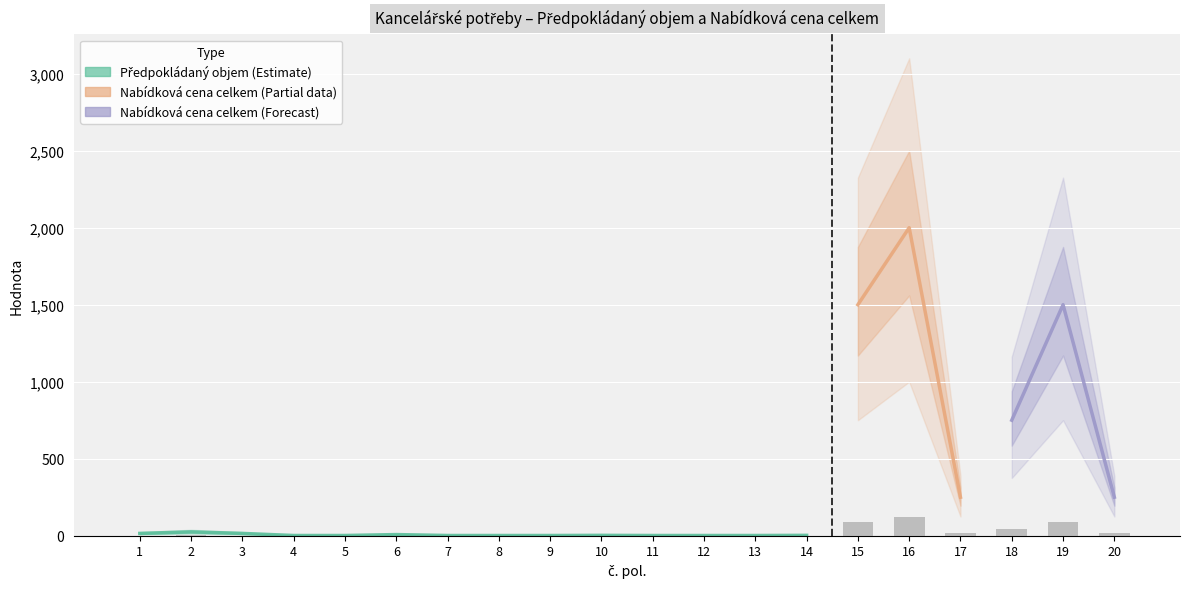

Reading left to right, extract all data points from this chart.

1=0.9	2=1.5	3=0.9	4=0.1	5=0.1	6=0.4	7=0.1	8=0.1	9=0.1	10=0.1	11=0.1	12=0.1	13=0.1	14=0.1	15=90.0	16=120.0	17=15.0	18=45.0	19=90.0	20=15.0